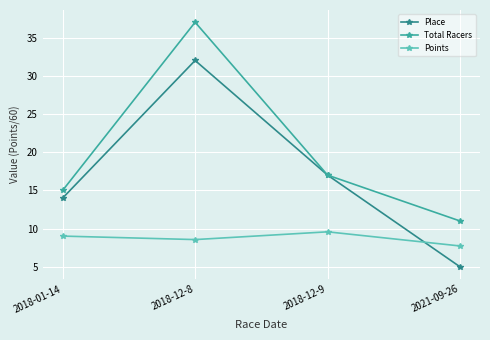

Reading left to right, extract all data points from this chart.

Place: 14.0	32.0	17.0	5.0
Total Racers: 15.0	37.0	17.0	11.0
Points: 9.0	8.6	9.6	7.7